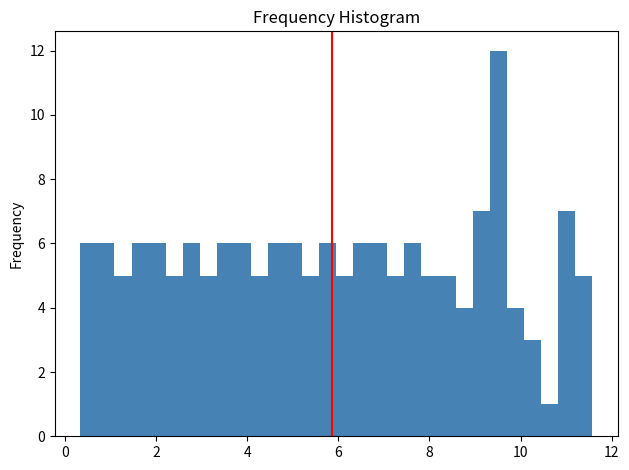

Read against the x-axis, roughly where is the centre of the tallest bar?

9.6